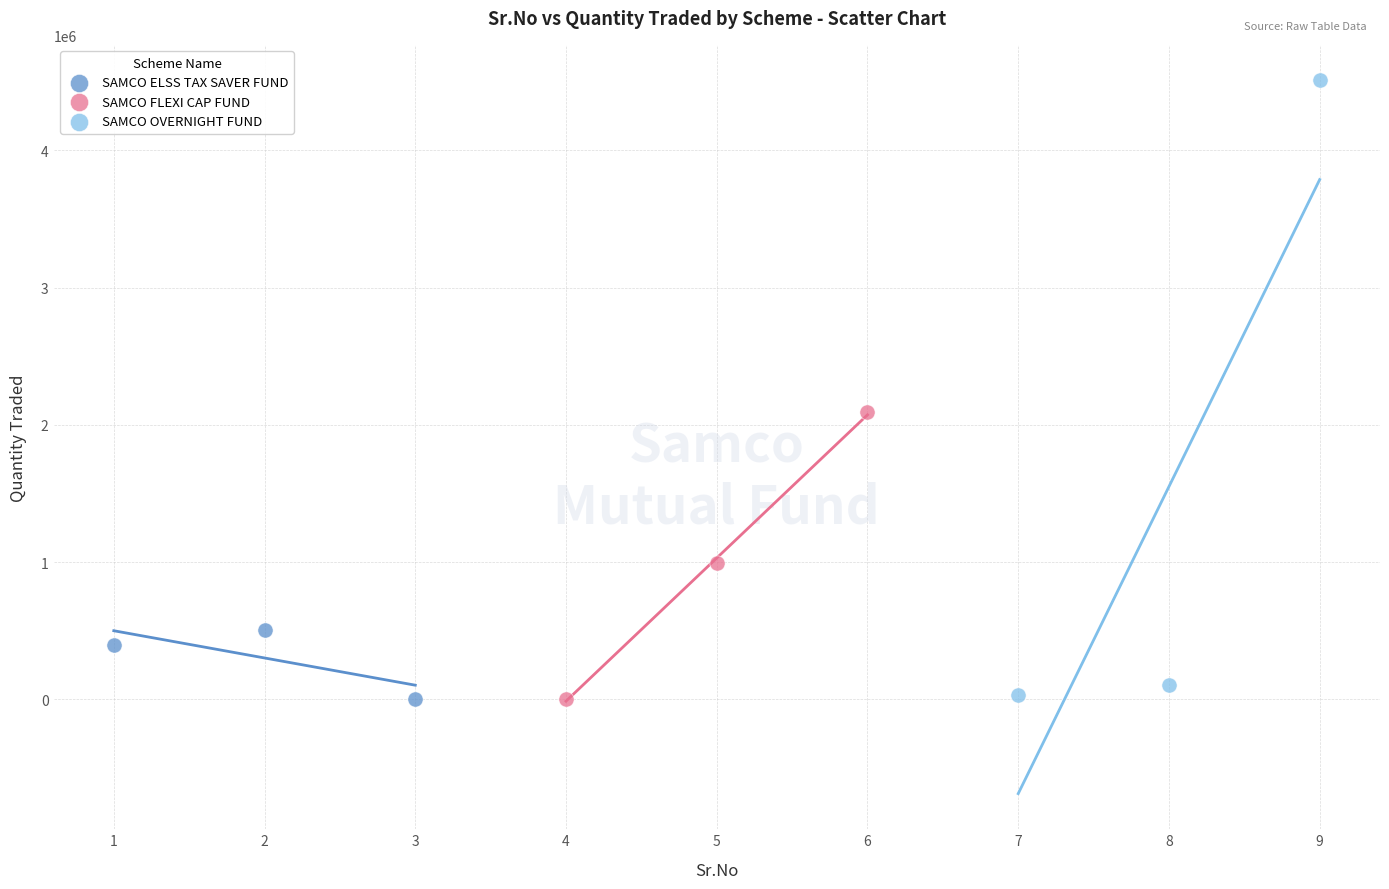

Which series reaches the maximum Y coordinate?

SAMCO OVERNIGHT FUND